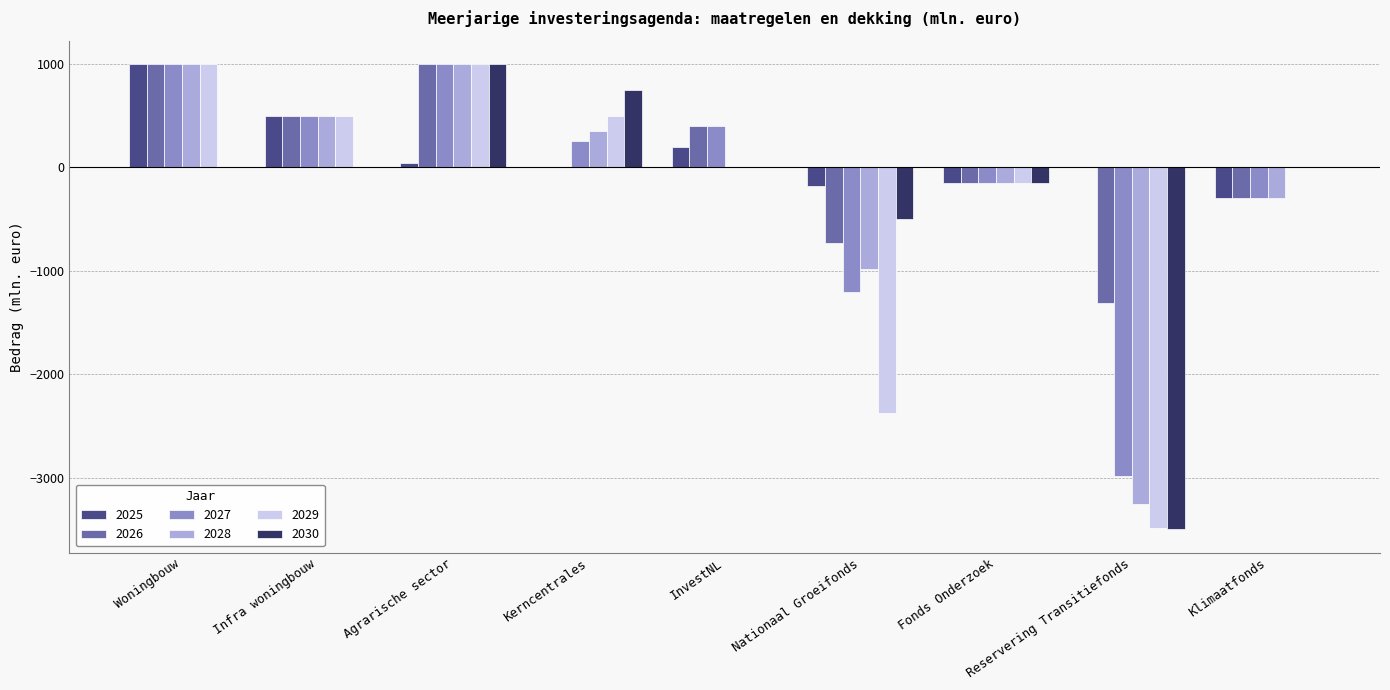

What is the highest value of the 2029 series?

1000